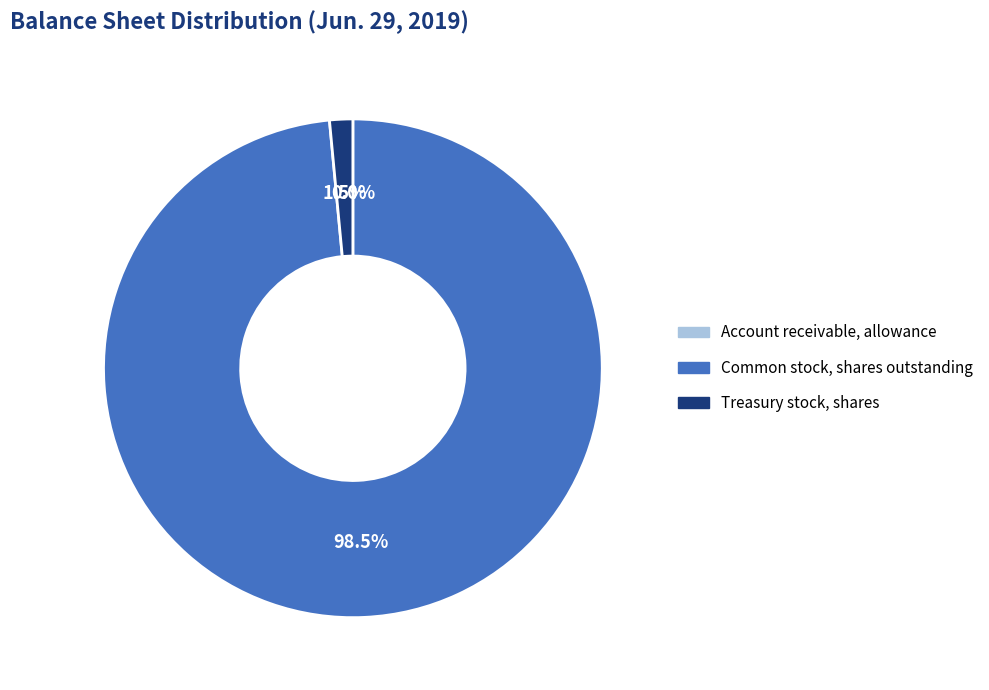

What percentage is NOT represented by Treasury stock, shares?

98.5%